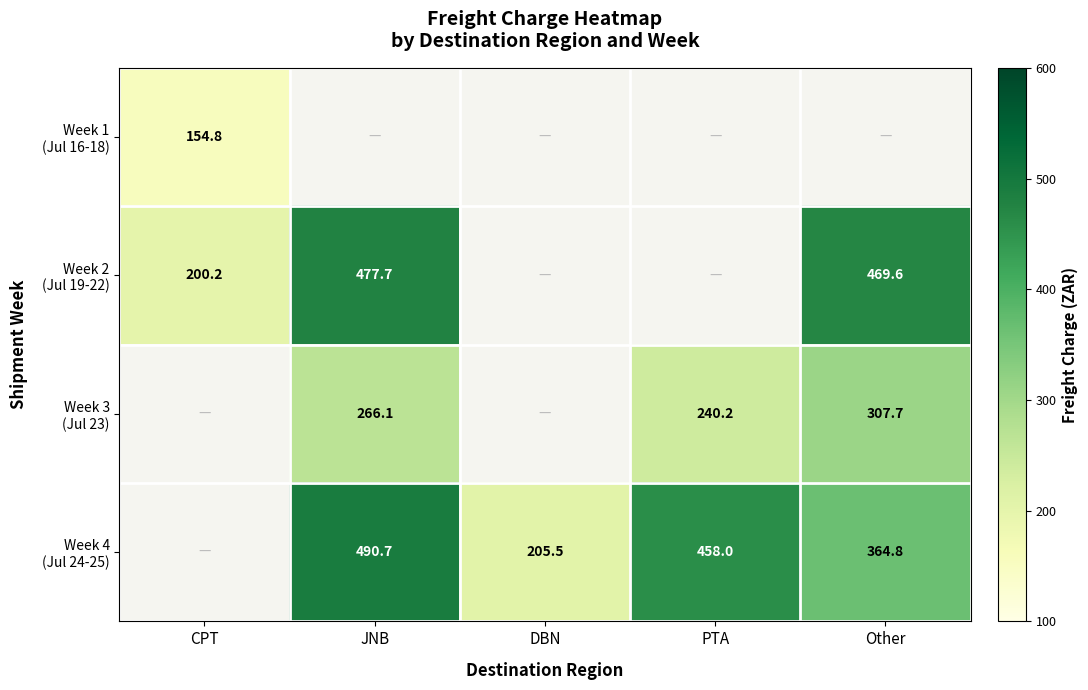

How many series are shown in this chart?

4